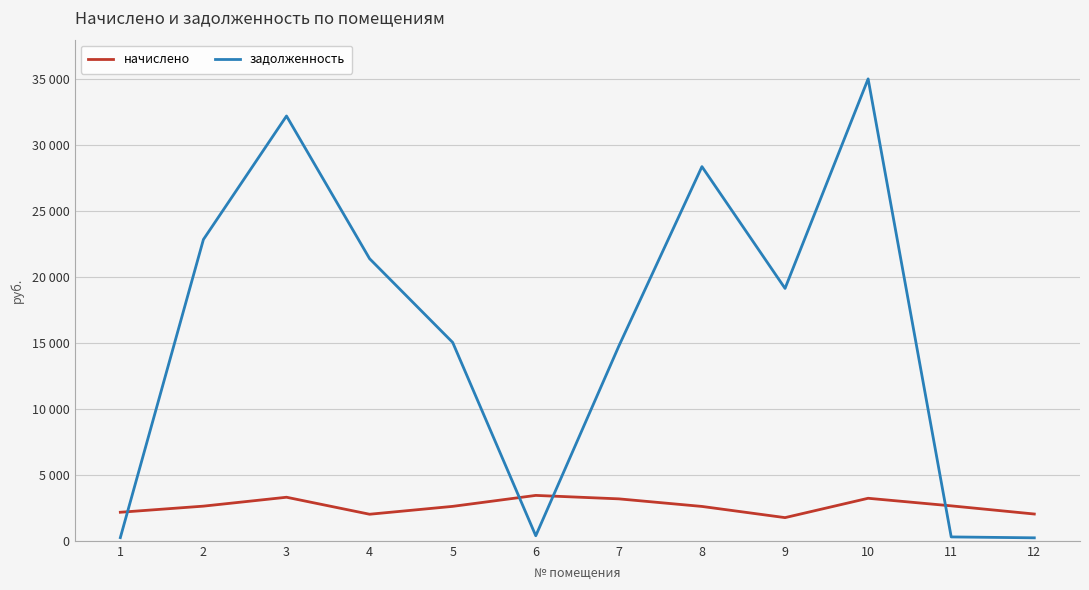

Which series has the widest spread of values?

задолженность